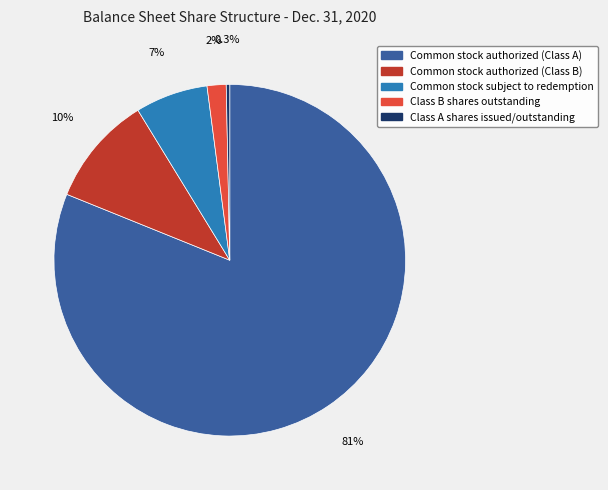

Is it true that Common stock authorized (Class A) is 95% of the pie?

False